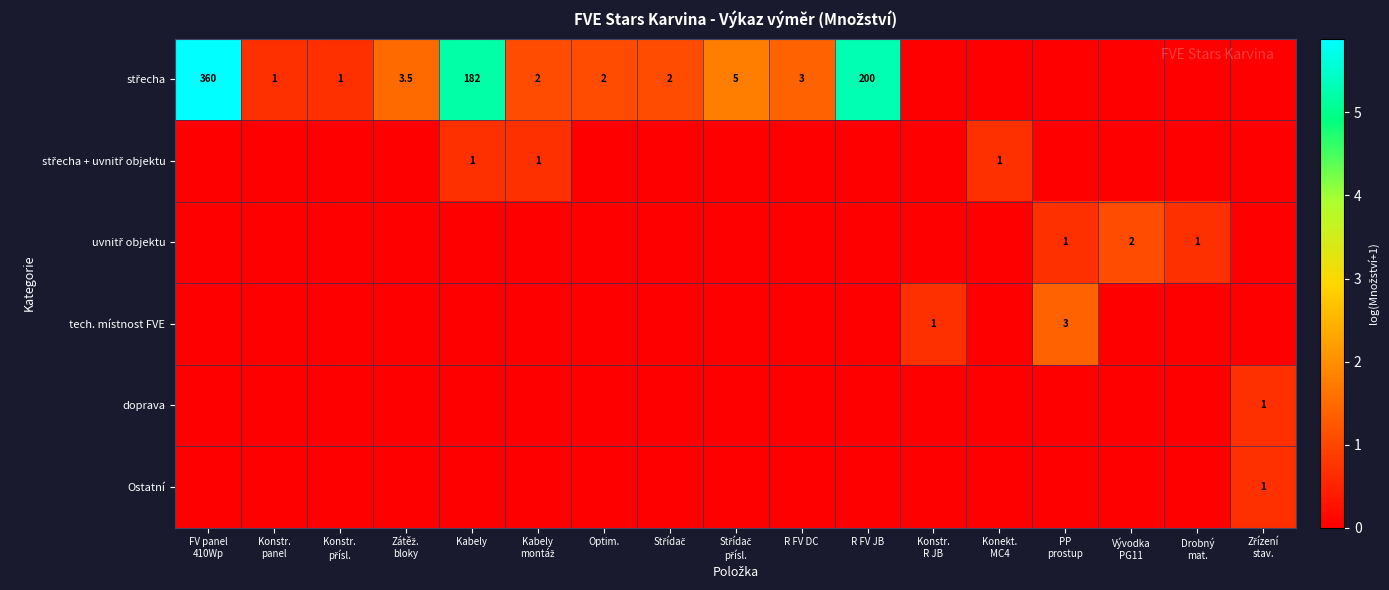

Where is Ostatní nearest to the value 0?

FV panel 410Wp